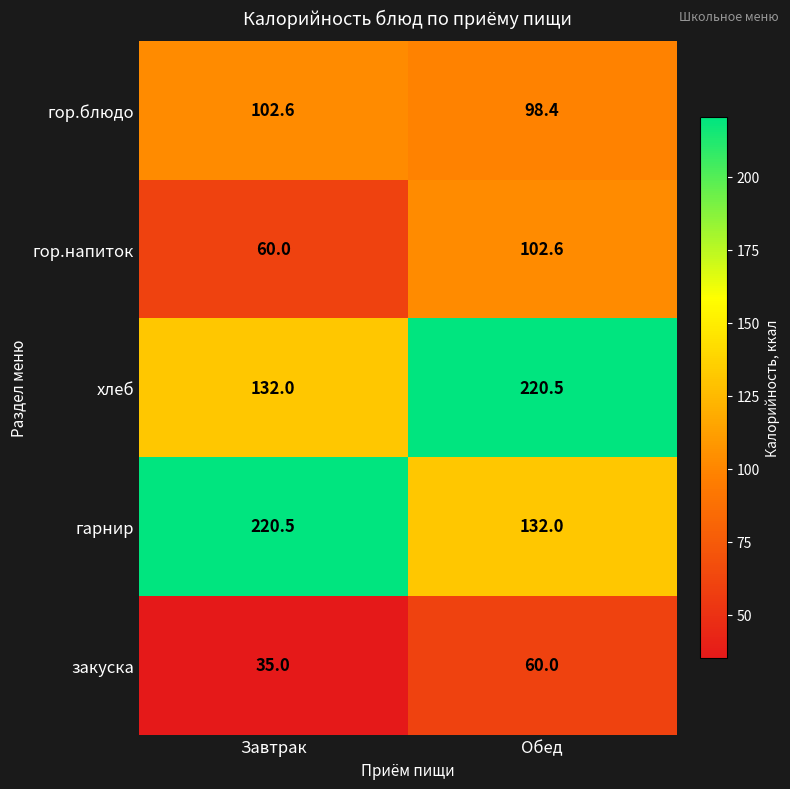

What is the total value across all series at Обед?

613.5